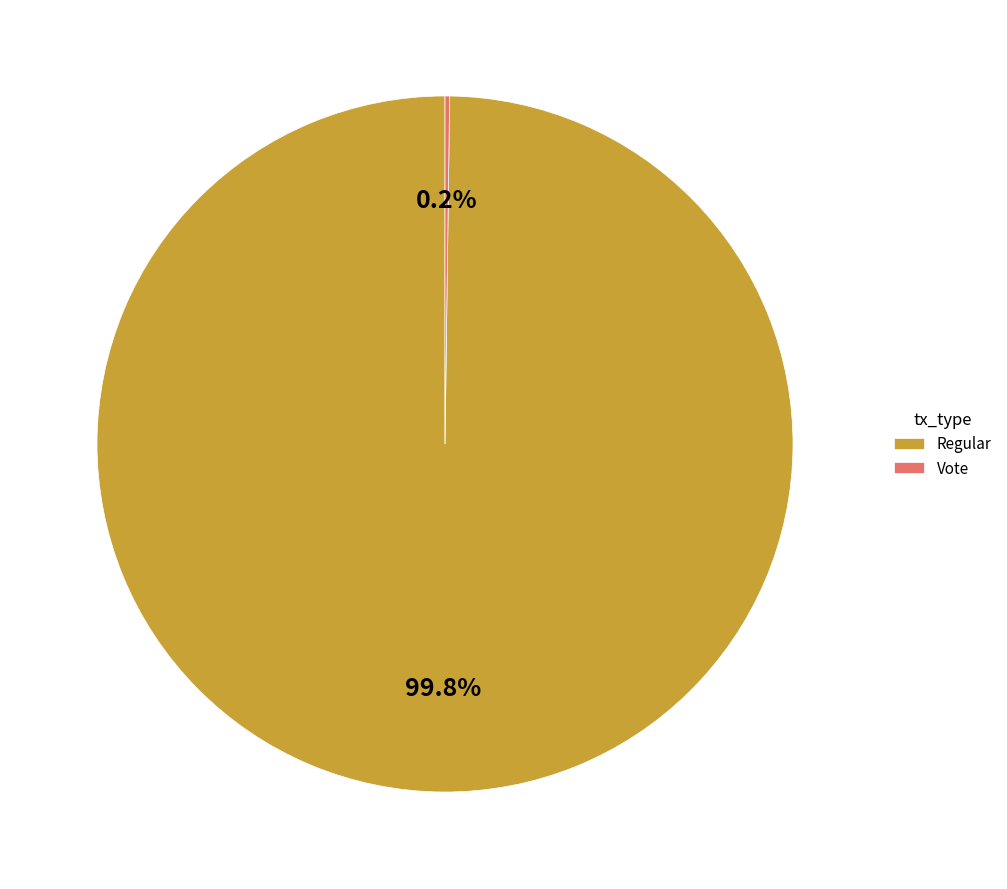

Which category has the biggest portion of the pie?

Regular